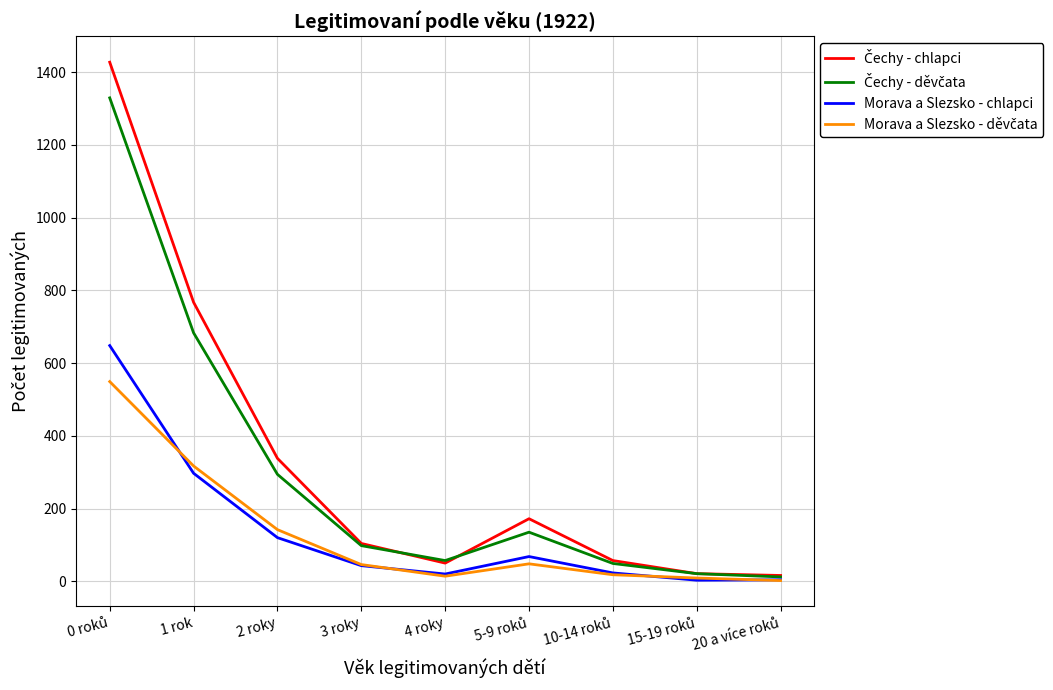

What is the maximum value shown in the chart?

1427